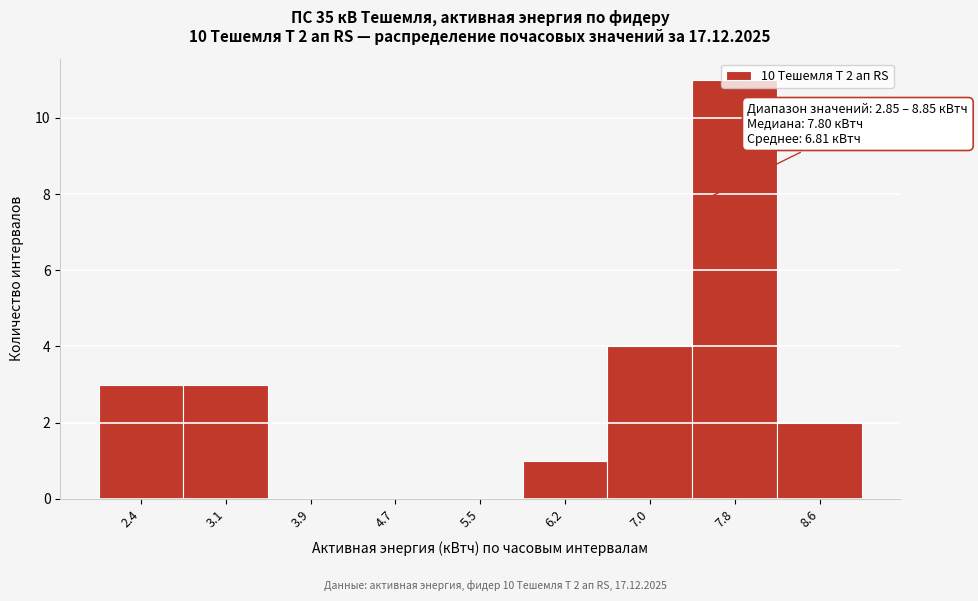

Which label corresponds to the largest value in the chart?

7.8